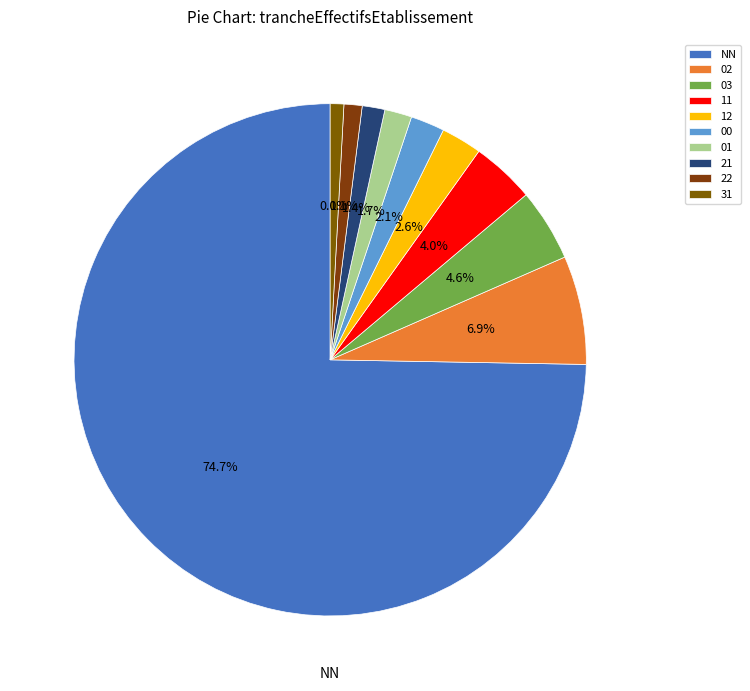

Rank the categories by value from lowest to highest.

31, 22, 21, 01, 00, 12, 11, 03, 02, NN